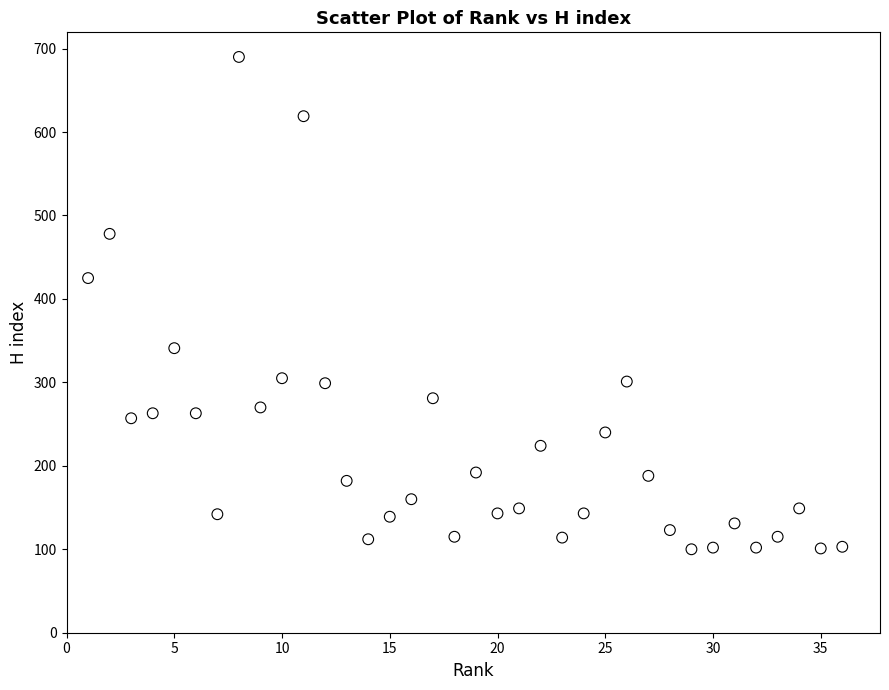

What is the range of X values (max minus min)?

35